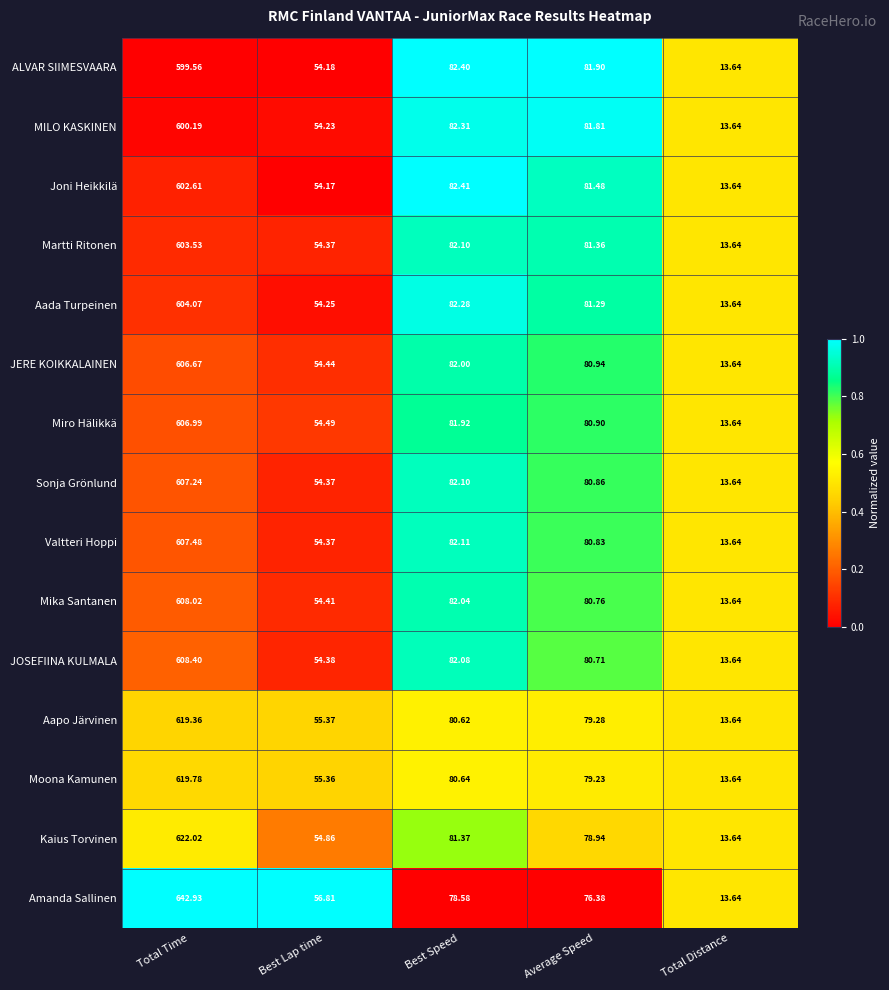

At which category is the sum across all series the highest?

Total Time